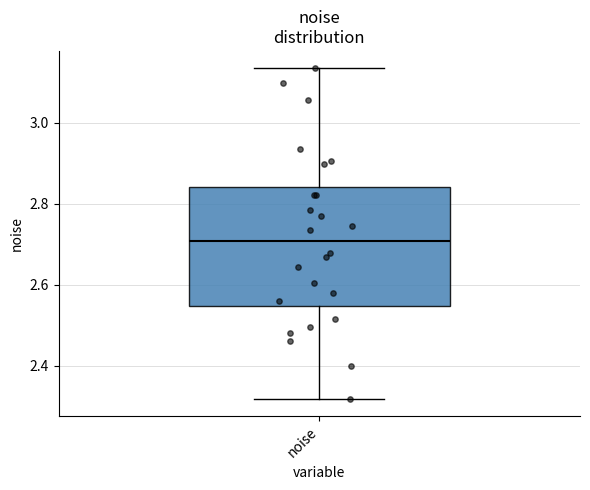

Where does the lower whisker of the box for noise end on the y-axis? The values are not printed on the chart, so give them approximately, as read against the axis.

2.32